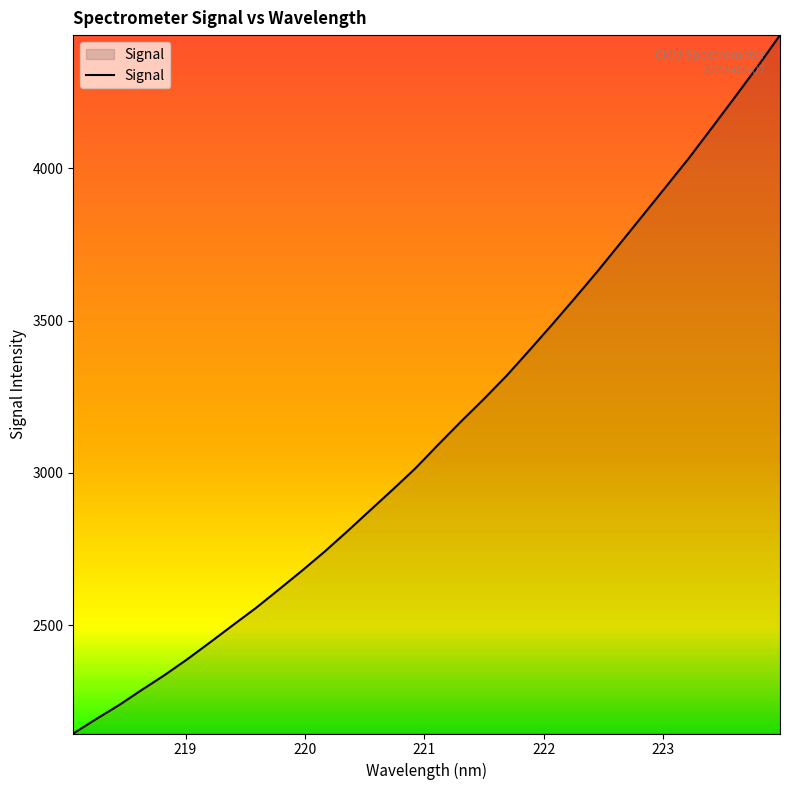

What is the maximum value shown in the chart?

4437.1